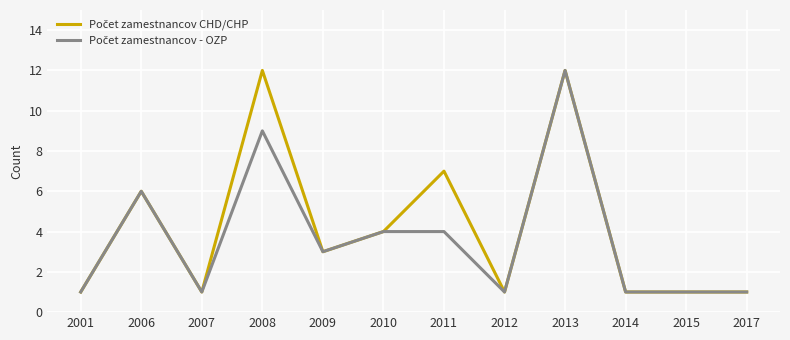

At which category is the sum across all series the highest?

2013